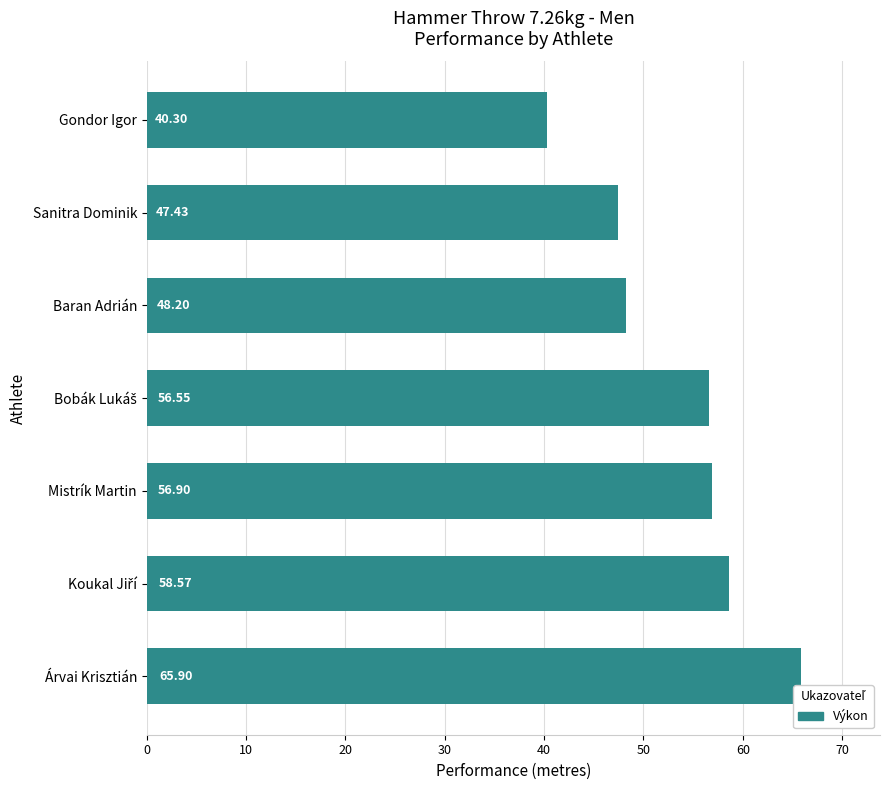

How many values exceed 56?

4